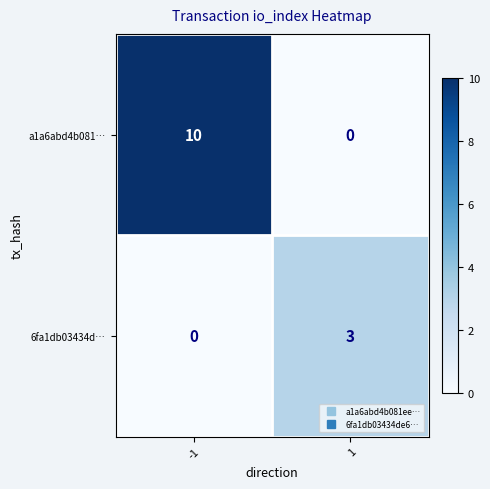

Which series has the largest range (max minus min)?

a1a6abd4b081…